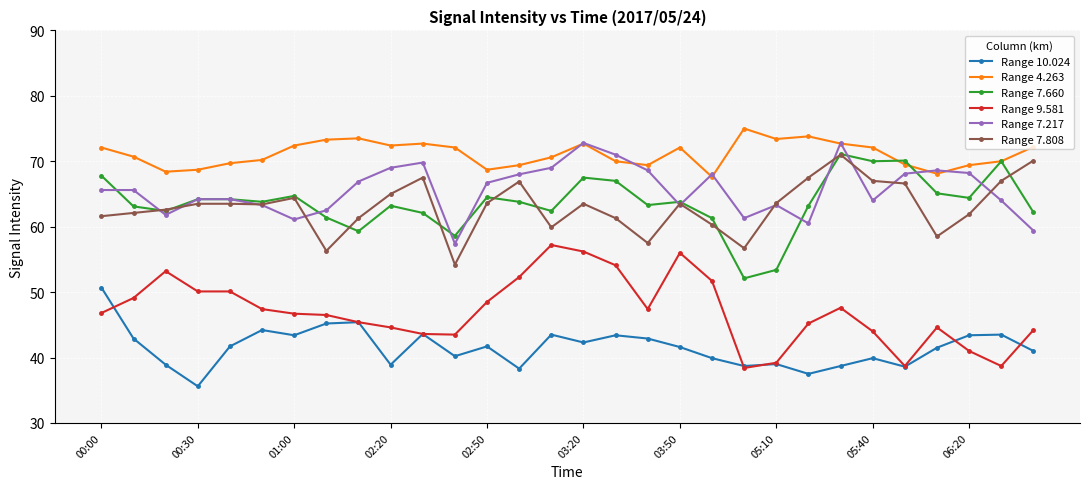

True or false: Range 10.024 and Range 7.217 intersect in this chart.

False